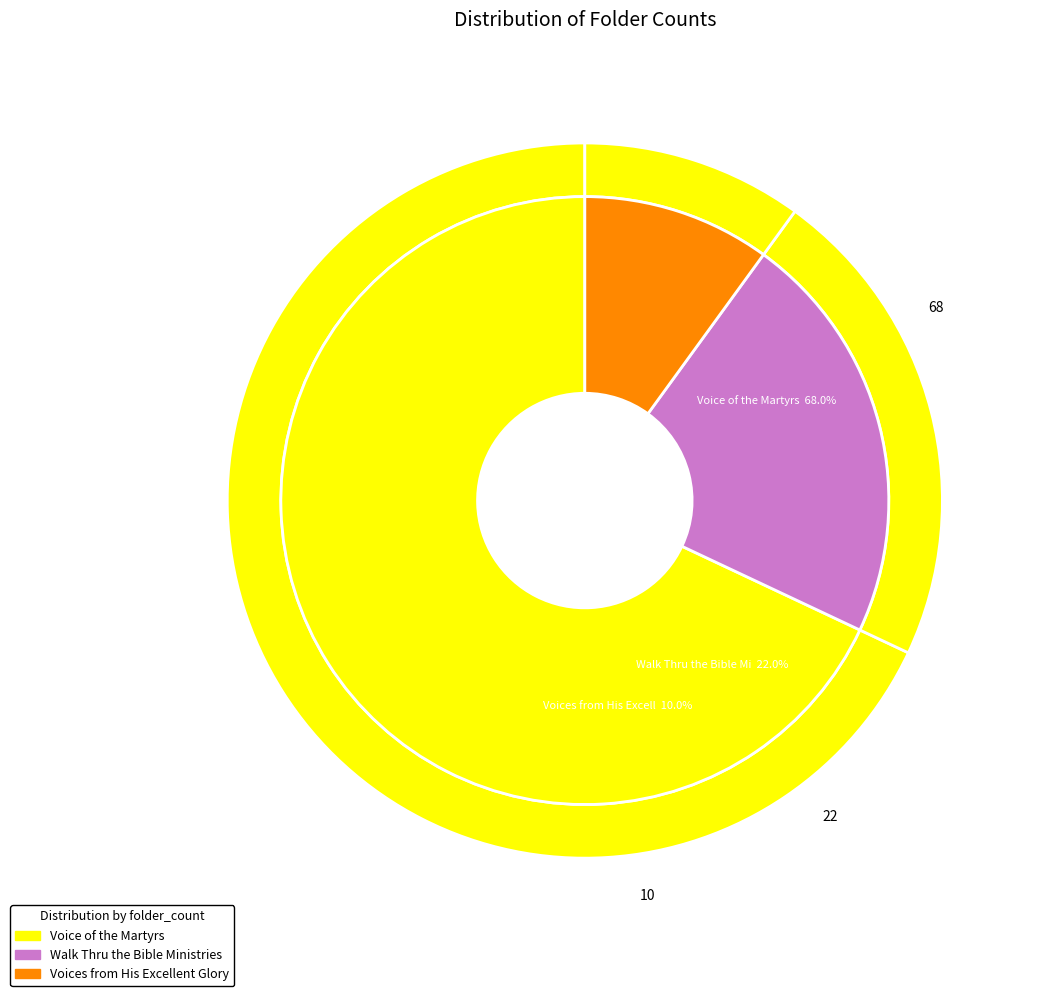

Which has a higher value, Voices from His Excellent Glory or Walk Thru the Bible Ministries, Inc.?

Walk Thru the Bible Ministries, Inc.